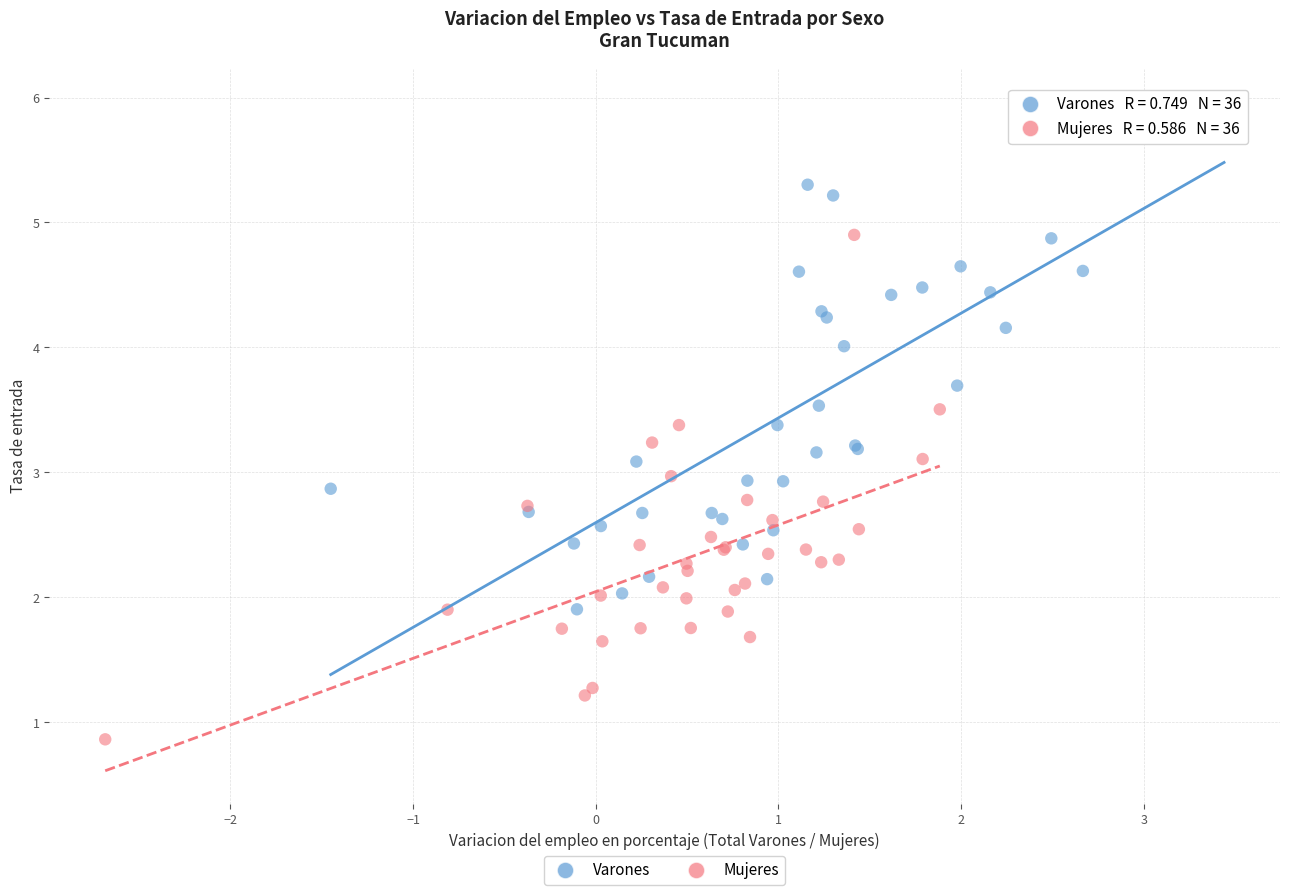

Which series reaches the minimum Y coordinate?

Mujeres